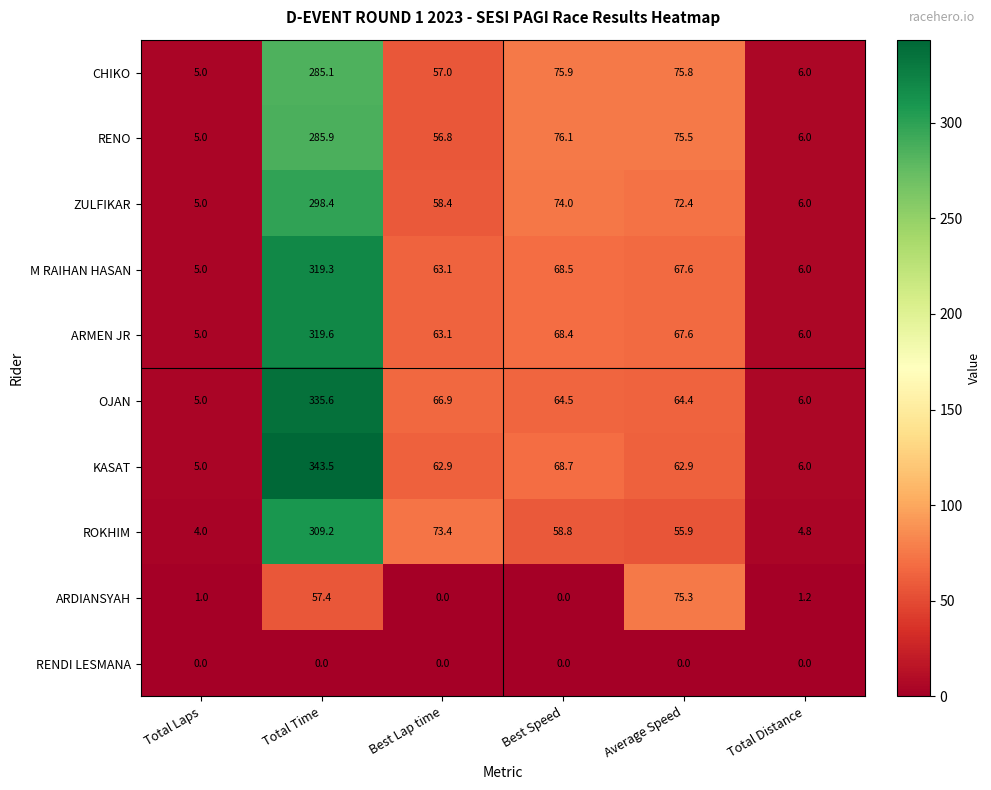

Where is CHIKO nearest to the value 145?

Best Speed